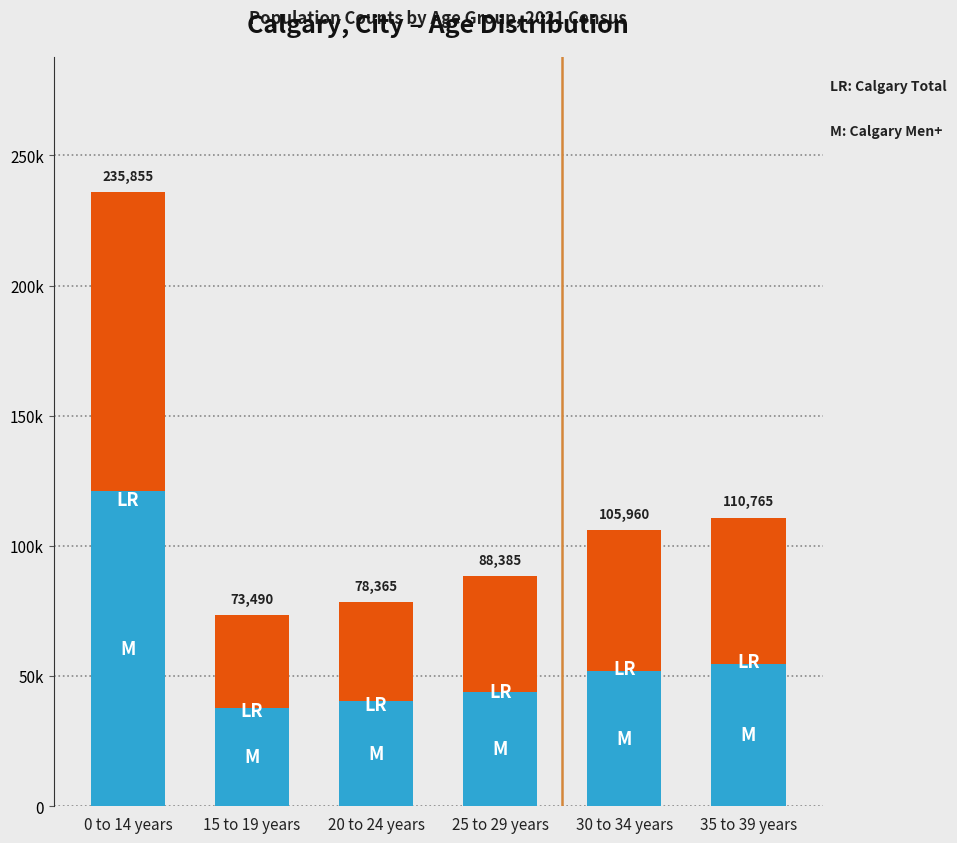

Which series has the largest range (max minus min)?

Calgary Total